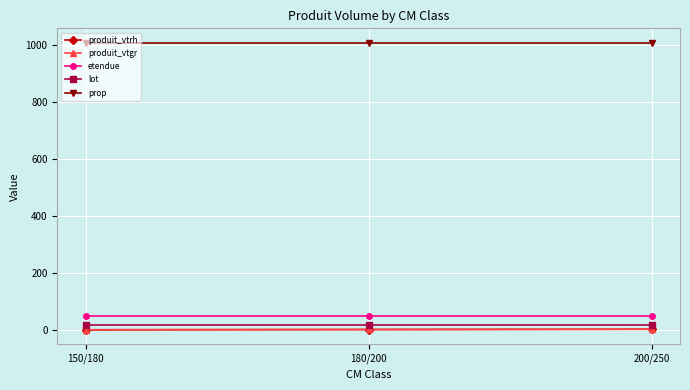

True or false: prop has a value of 1009.0 at 200/250.

True